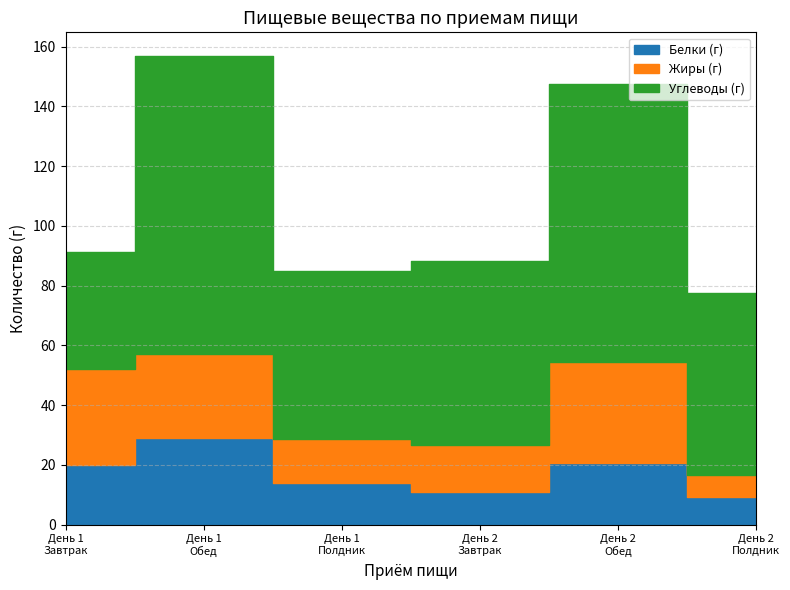

What is the label of the 6th point from the left?

День 2
Полдник